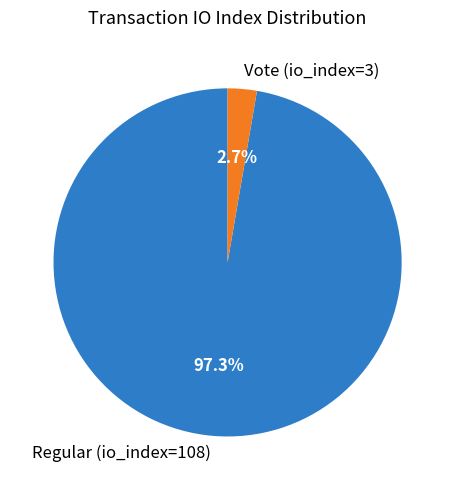

Count the number of slices in the pie.

2